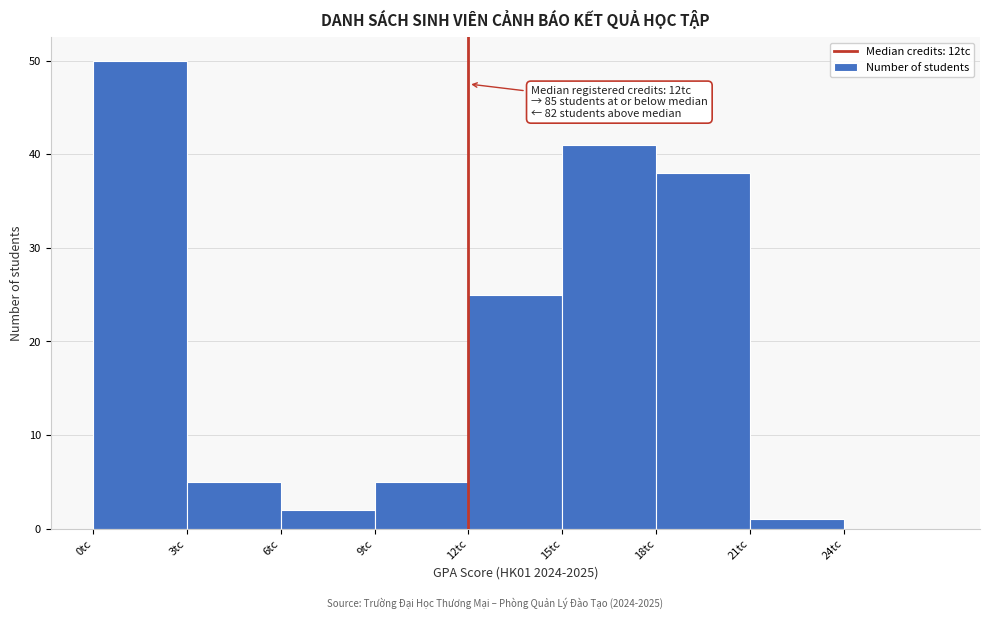

Which range on the x-axis has the tallest bar?

0 to 3